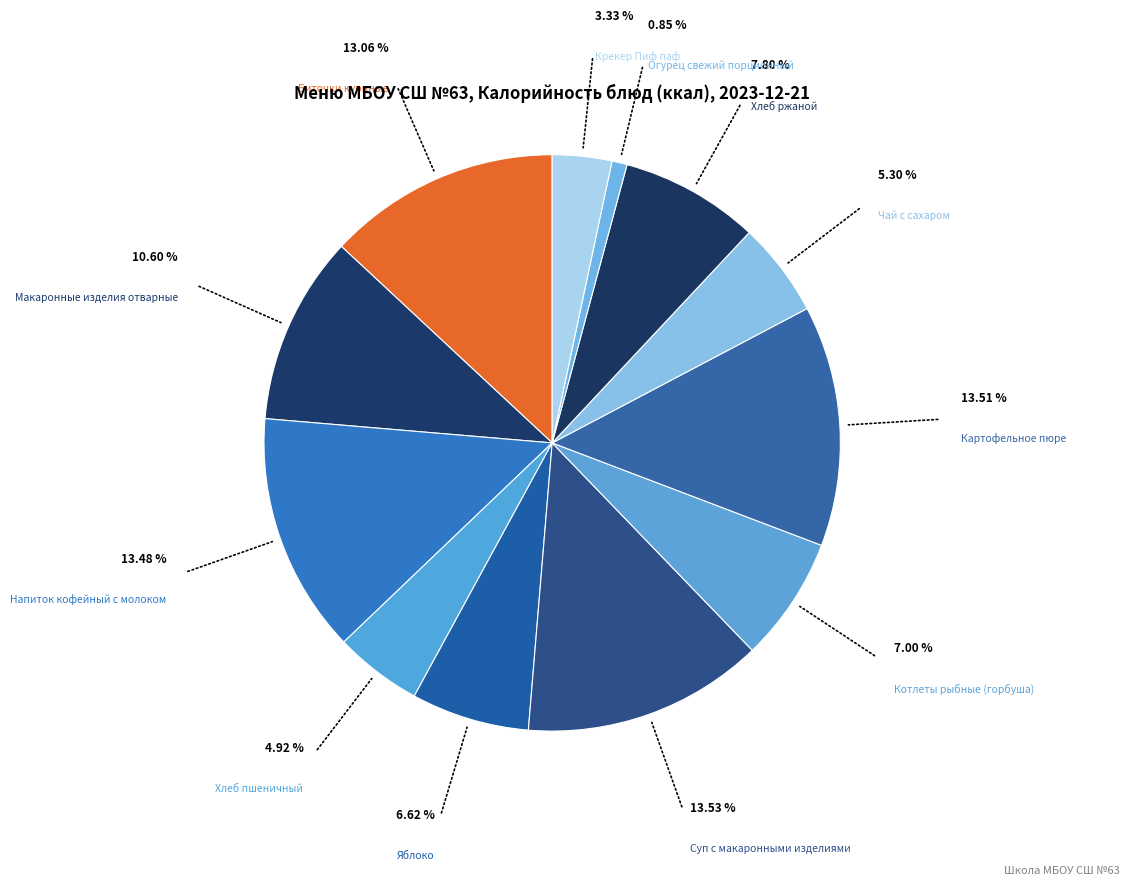

Count the number of slices in the pie.

12